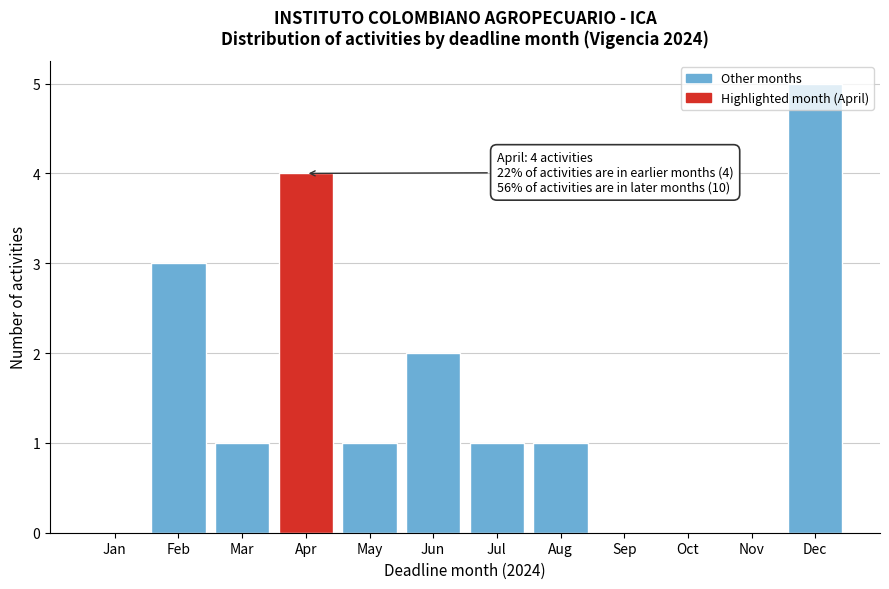

Between Jun and Jan, which is larger?

Jun